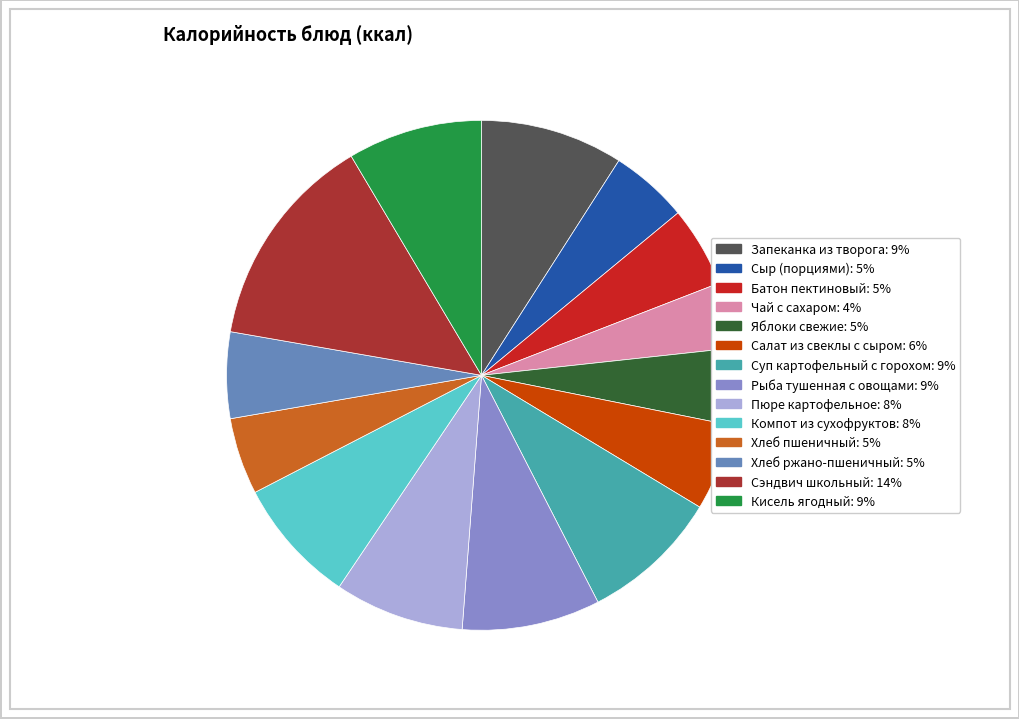

Is there a majority slice in this chart?

No